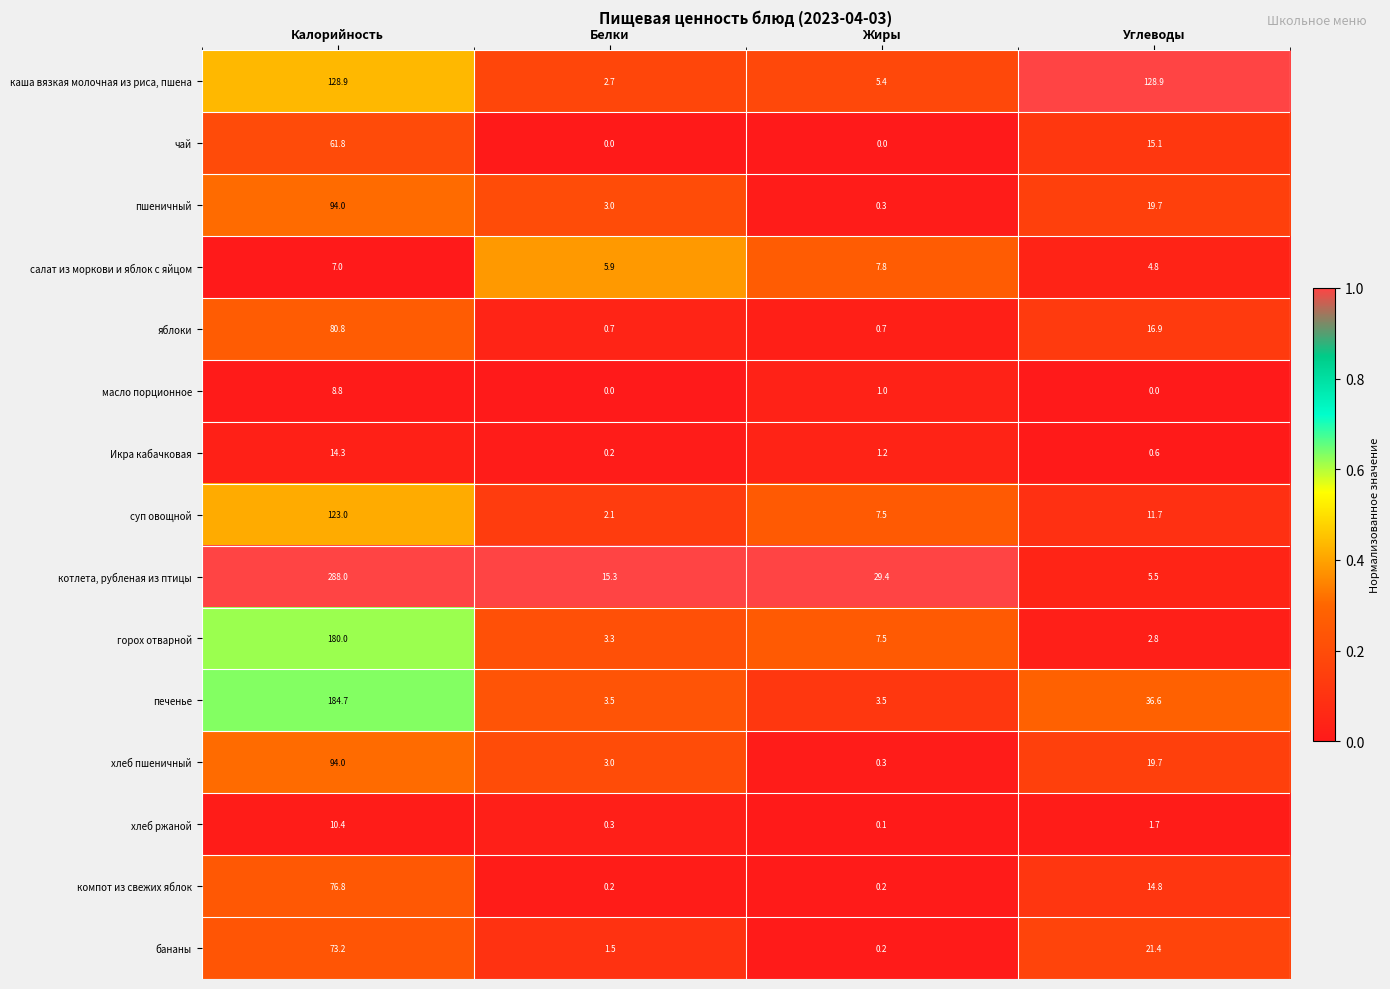

What is the approximate value of хлеб ржаной at Калорийность?

10.4